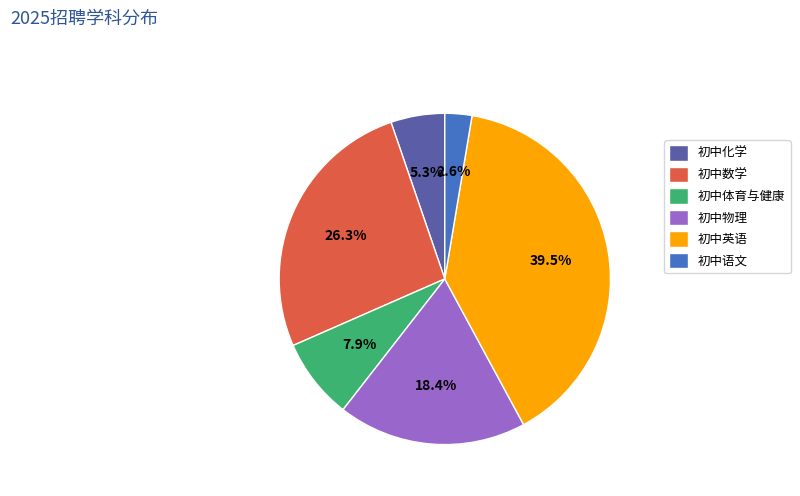

Does 初中化学 represent more than half of the total?

No